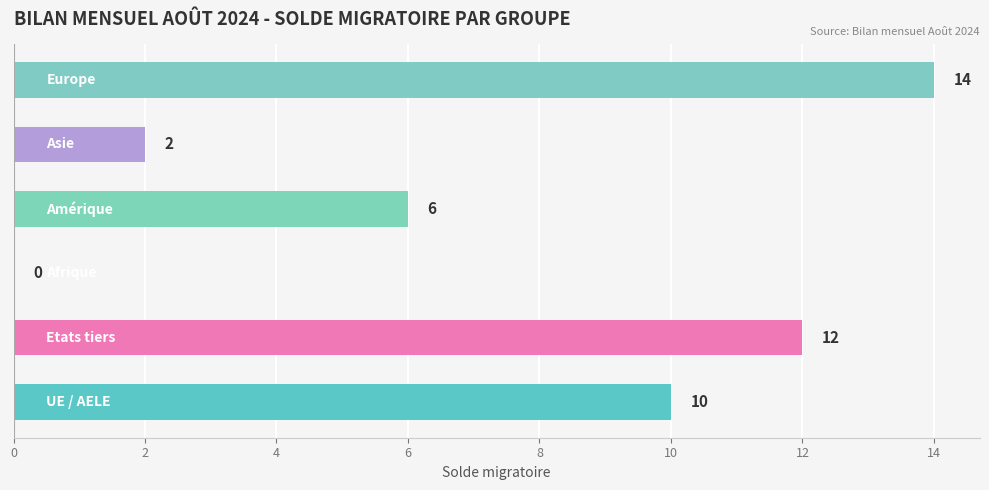

What is the greatest value displayed?

14